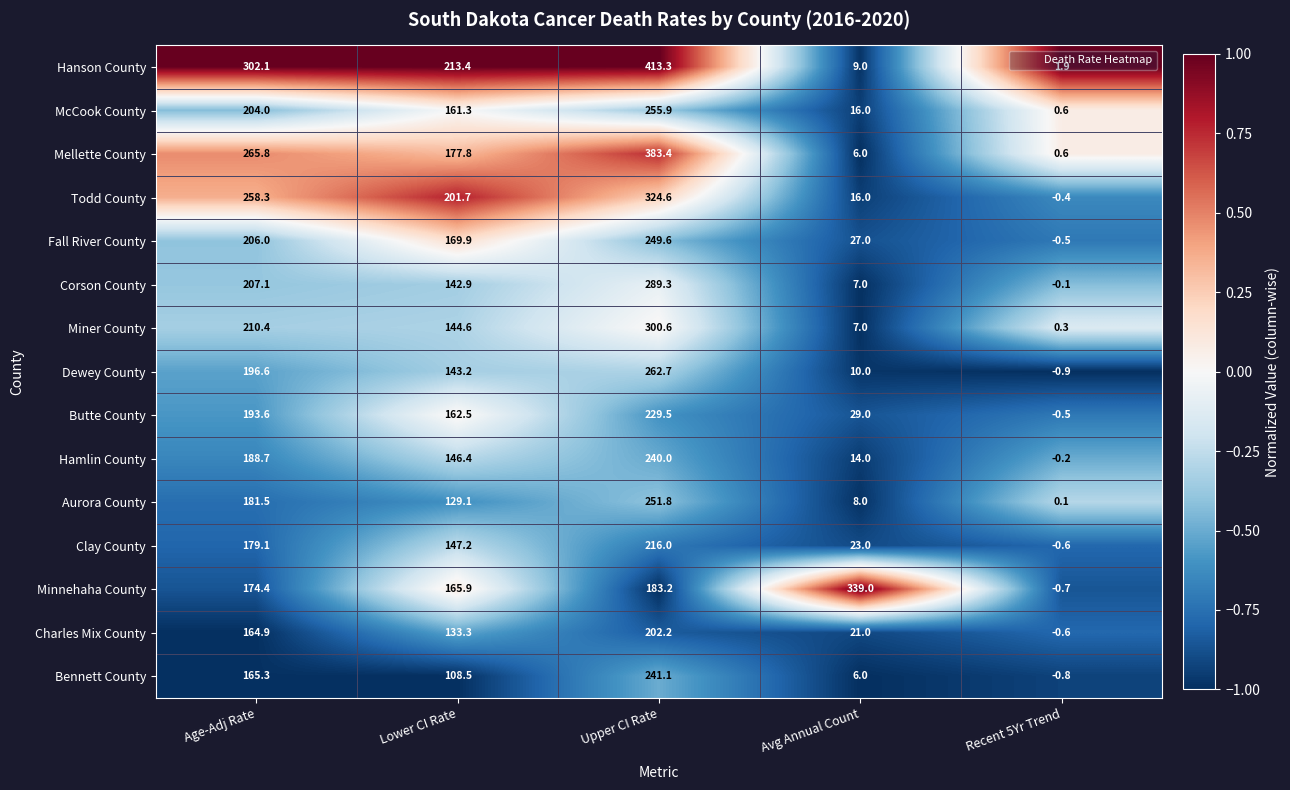

Which series changed the most between Avg Annual Count and Recent 5Yr Trend?

Minnehaha County